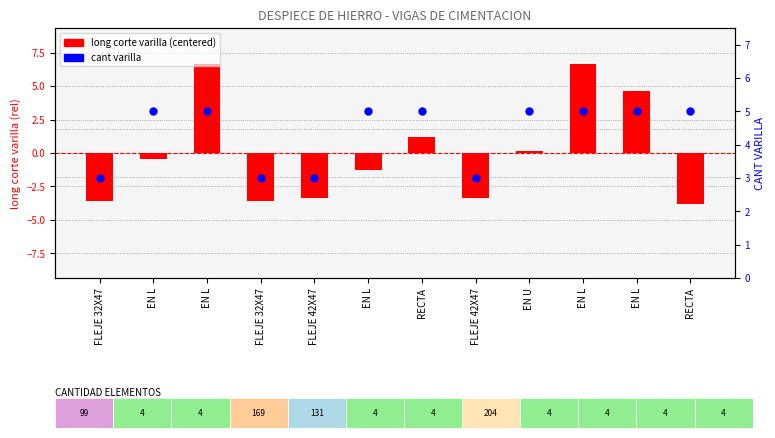

At how many categories does at least one series exceed 3?

8